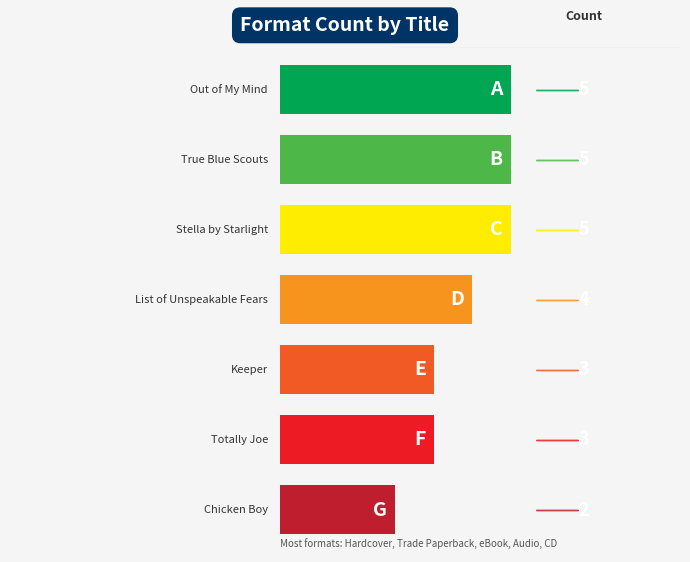

How many values are between 3 and 5?

6